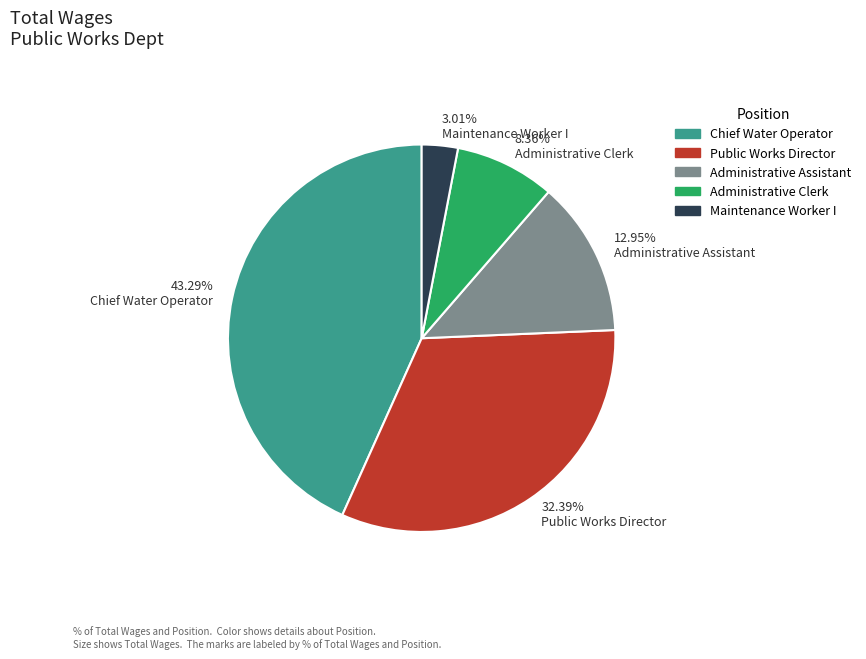

Does 12.95% Administrative Assistant account for over 50% of the chart?

No